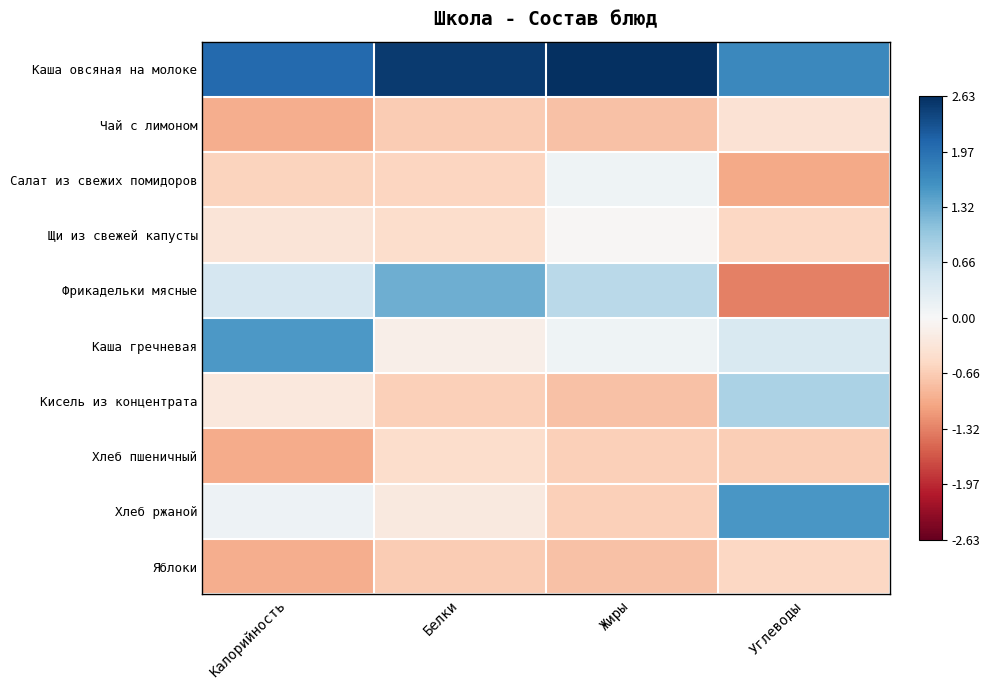

Reading left to right, list all the values displayed in this chart.

Каша овсяная на молоке: Калорийность=2.0	Белки=2.5	Жиры=2.6	Углеводы=1.7
Чай с лимоном: Калорийность=-1.0	Белки=-0.7	Жиры=-0.8	Углеводы=-0.4
Салат из свежих помидоров: Калорийность=-0.6	Белки=-0.6	Жиры=0.1	Углеводы=-1.0
Щи из свежей капусты: Калорийность=-0.3	Белки=-0.5	Жиры=-0.0	Углеводы=-0.6
Фрикадельки мясные: Калорийность=0.4	Белки=1.3	Жиры=0.7	Углеводы=-1.3
Каша гречневая: Калорийность=1.5	Белки=-0.1	Жиры=0.1	Углеводы=0.4
Кисель из концентрата: Калорийность=-0.3	Белки=-0.6	Жиры=-0.8	Углеводы=0.8
Хлеб пшеничный: Калорийность=-1.0	Белки=-0.5	Жиры=-0.6	Углеводы=-0.6
Хлеб ржаной: Калорийность=0.1	Белки=-0.2	Жиры=-0.6	Углеводы=1.5
Яблоки: Калорийность=-1.0	Белки=-0.7	Жиры=-0.8	Углеводы=-0.6